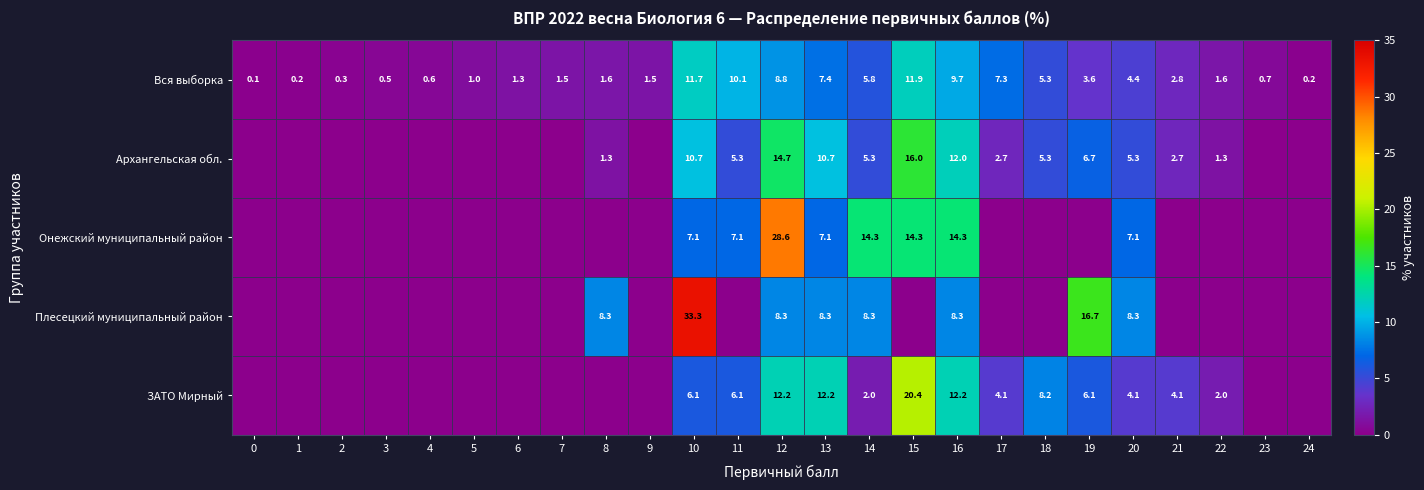

Is the value of ЗАТО Мирный at 21 greater than the value of Архангельская обл. at 18?

No